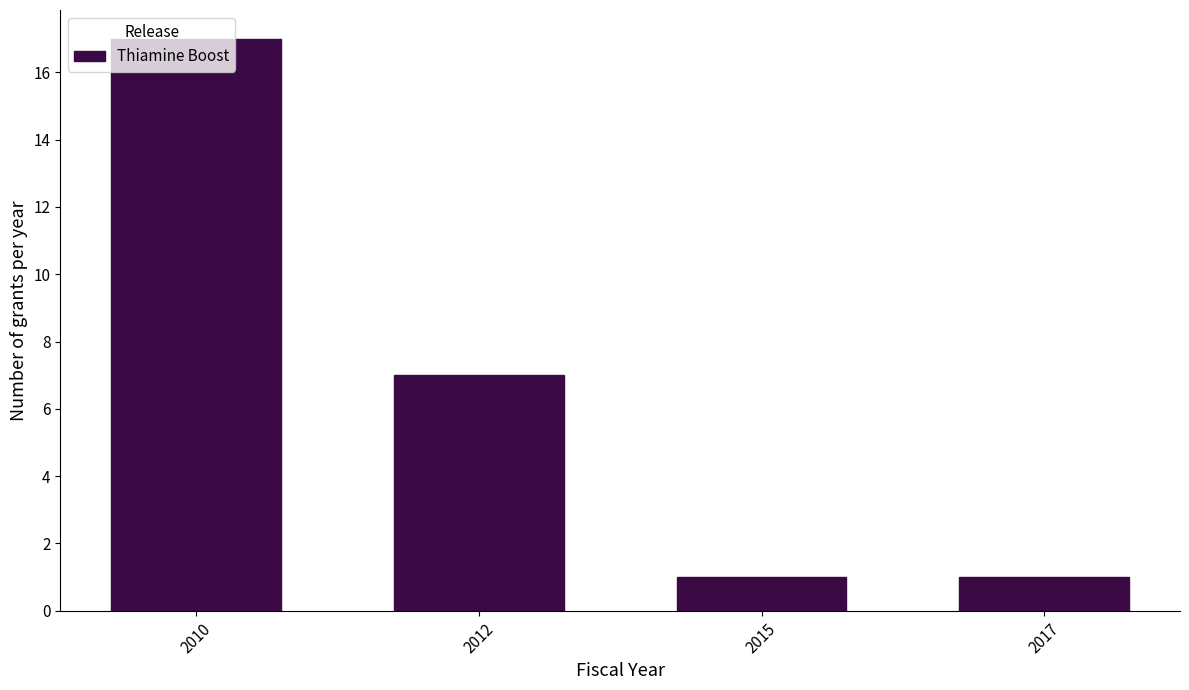

What is the value of the 3rd bar from the left?

1